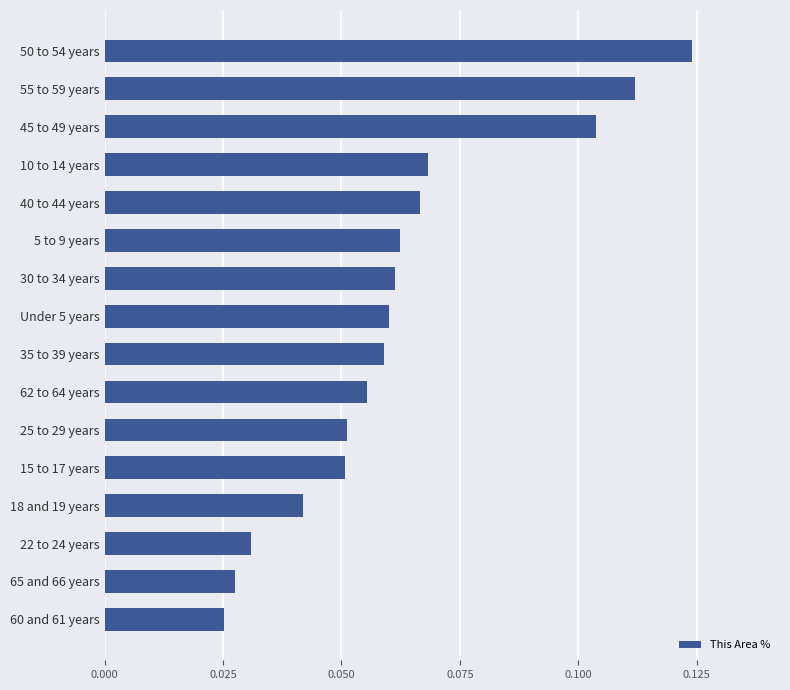

Which has a higher value, 40 to 44 years or 55 to 59 years?

55 to 59 years